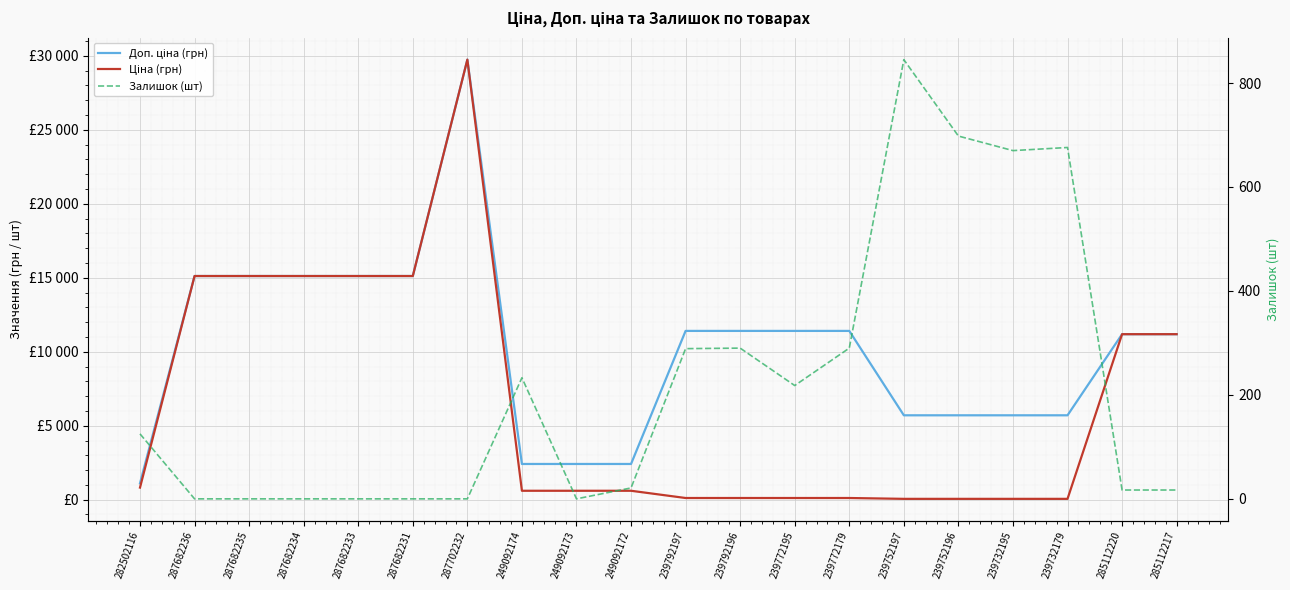

Reading left to right, transcribe all the data shown in this chart.

Доп. ціна (грн): 282502116=1109.2	287682236=15120.0	287682235=15120.0	287682234=15120.0	287682233=15120.0	287682231=15120.0	287702232=29747.2	249092174=2414.8	249092173=2414.8	249092172=2414.8	239792197=11410.0	239792196=11410.0	239772195=11410.0	239772179=11410.0	239752197=5705.0	239752196=5705.0	239732195=5705.0	239732179=5705.0	285112220=11188.2	285112217=11188.2
Ціна (грн): 282502116=818.5	287682236=15120.0	287682235=15120.0	287682234=15120.0	287682233=15120.0	287682231=15120.0	287702232=29747.2	249092174=603.7	249092173=603.7	249092172=603.7	239792197=114.1	239792196=114.1	239772195=114.1	239772179=114.1	239752197=57.0	239752196=57.0	239732195=57.0	239732179=57.0	285112220=11188.2	285112217=11188.2
Залишок (шт): 282502116=125.0	287682236=0.0	287682235=0.0	287682234=0.0	287682233=0.0	287682231=0.0	287702232=0.0	249092174=233.0	249092173=0.0	249092172=21.0	239792197=289.0	239792196=290.0	239772195=218.0	239772179=290.0	239752197=845.0	239752196=698.0	239732195=670.0	239732179=676.0	285112220=17.0	285112217=17.0